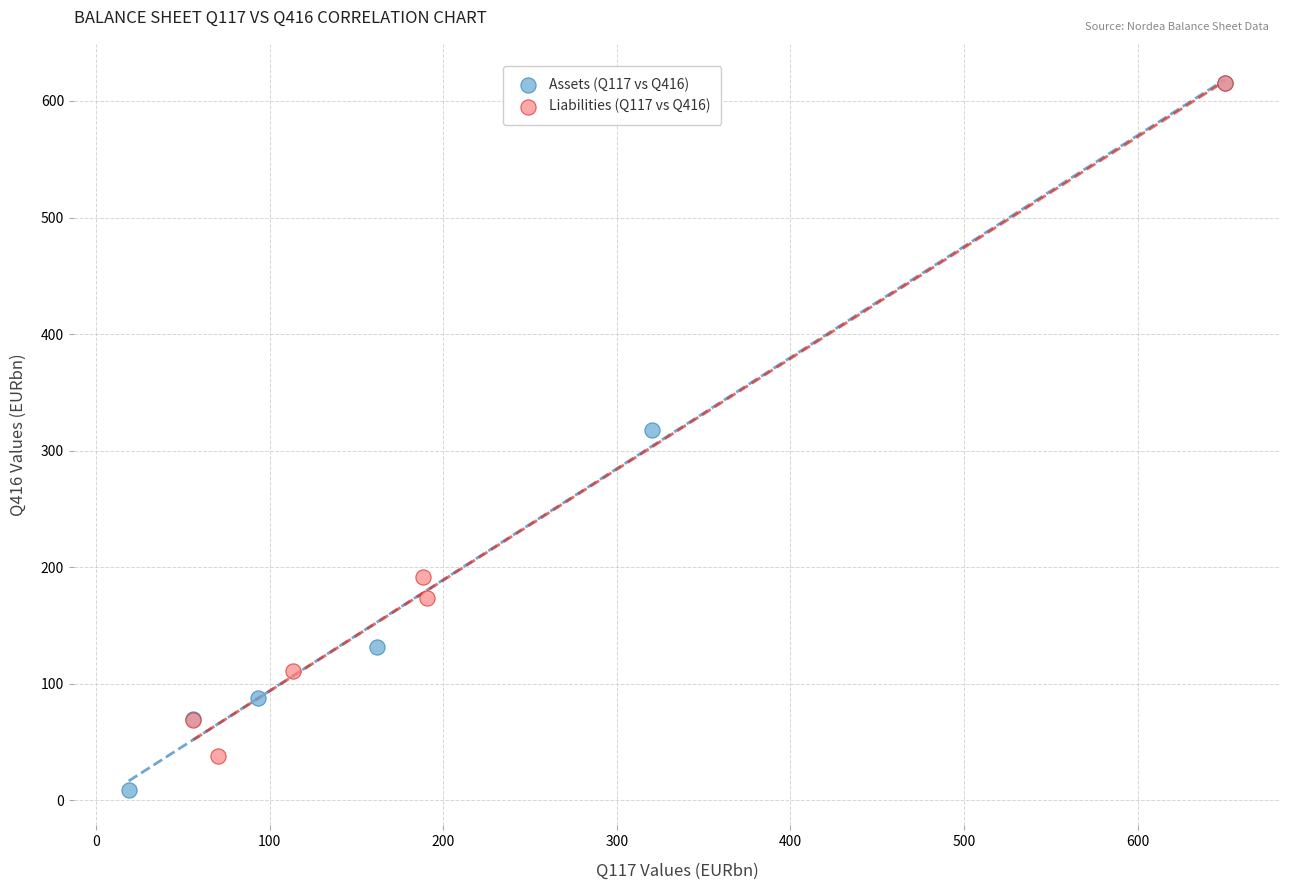

What are all the series names shown in the legend?

Assets (Q117 vs Q416), Liabilities (Q117 vs Q416)